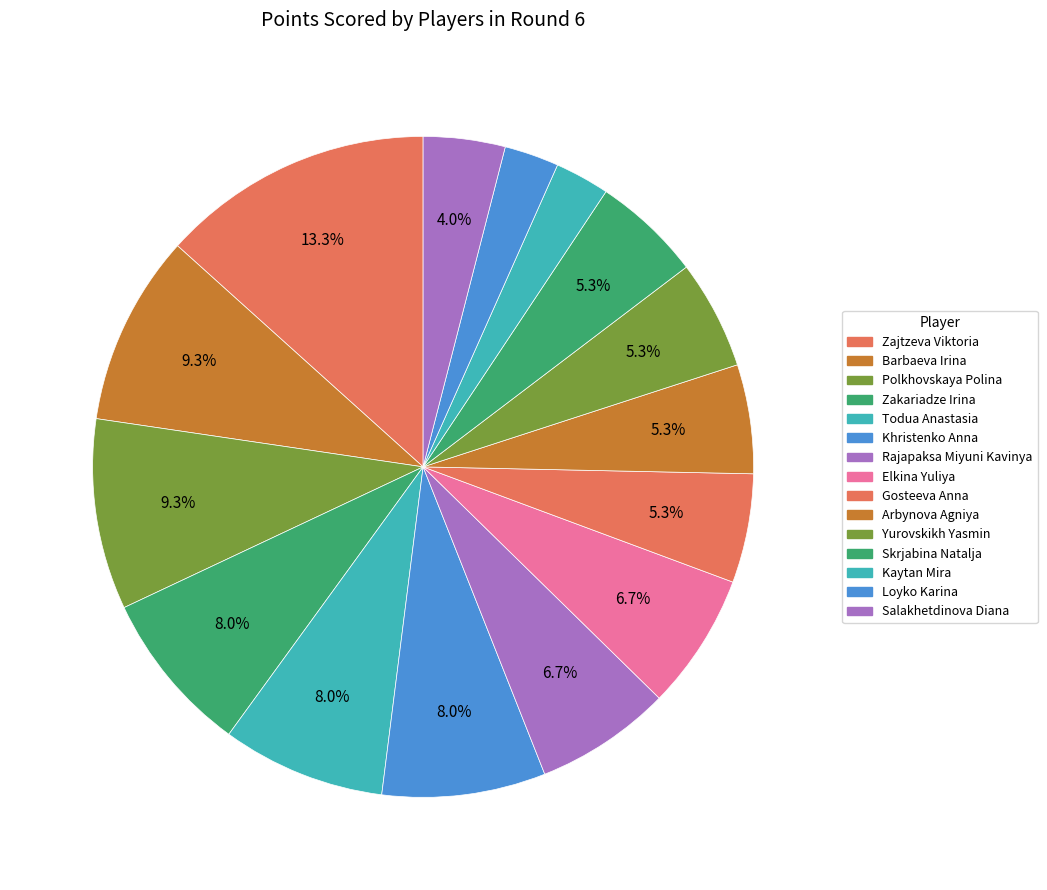

Does Kaytan Mira account for over 50% of the chart?

No